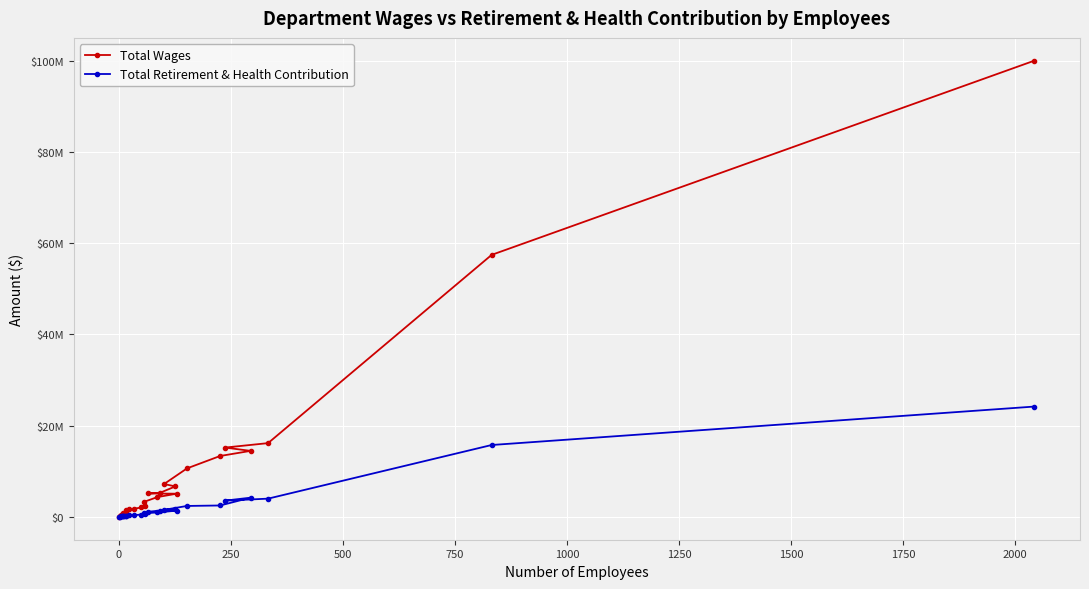

What are all the series names shown in the legend?

Total Wages, Total Retirement & Health Contribution